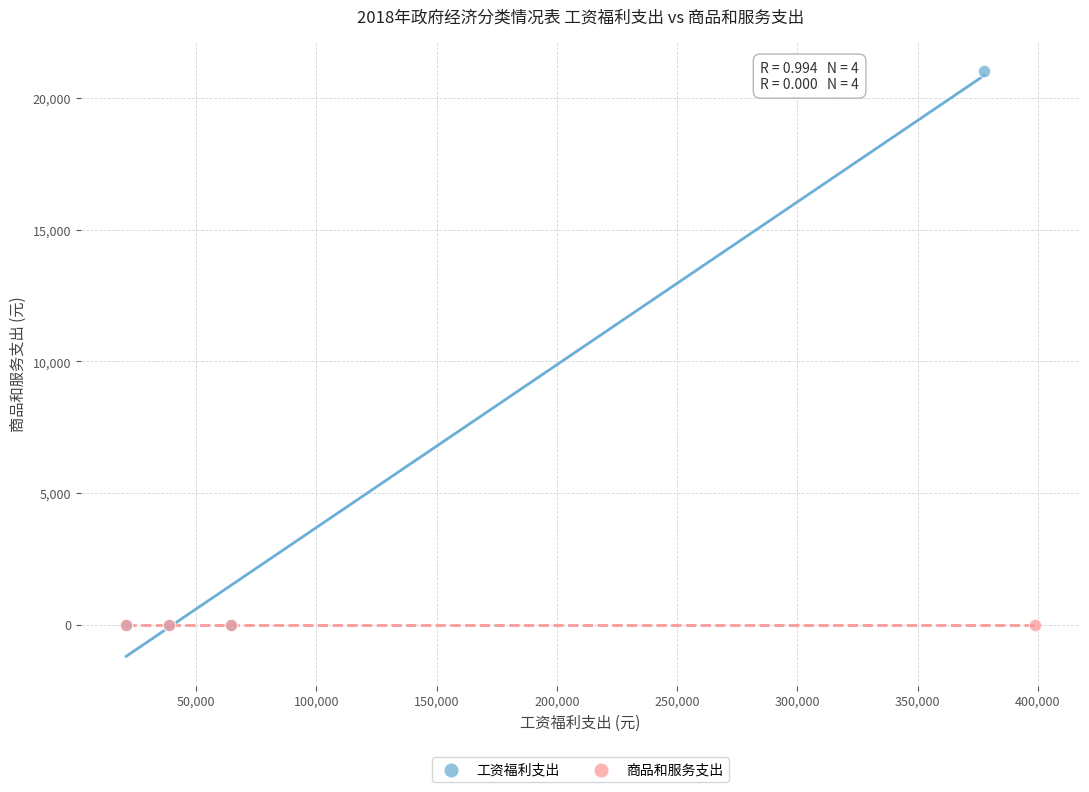

What are all the series names shown in the legend?

工资福利支出, 商品和服务支出